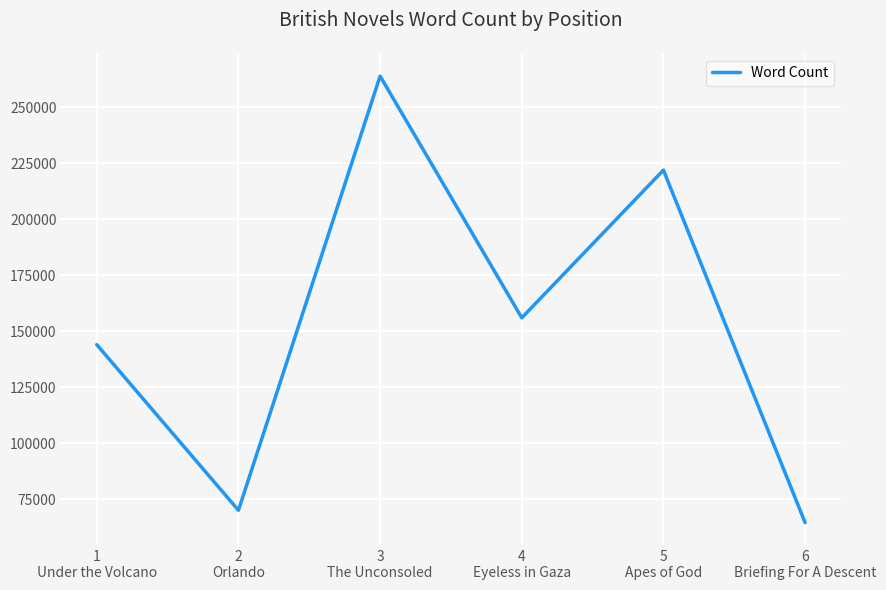

What is the average value?

153417